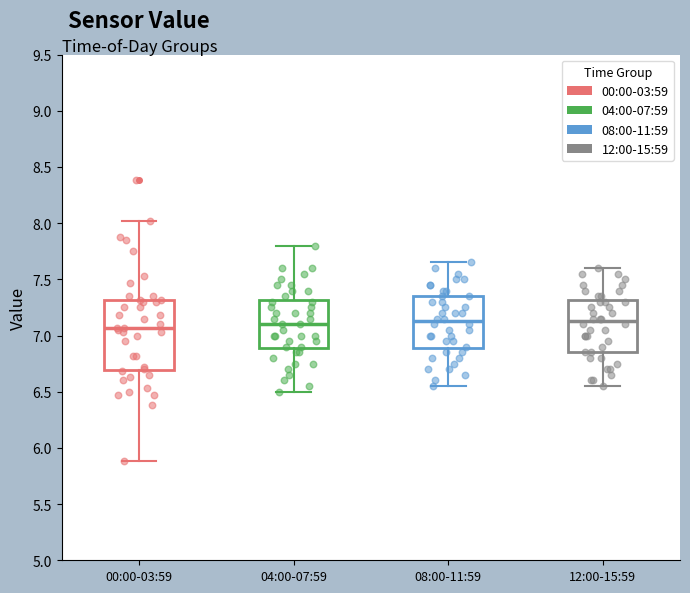

Which box is the tallest, from its lower edge to its upper edge?

00:00-03:59